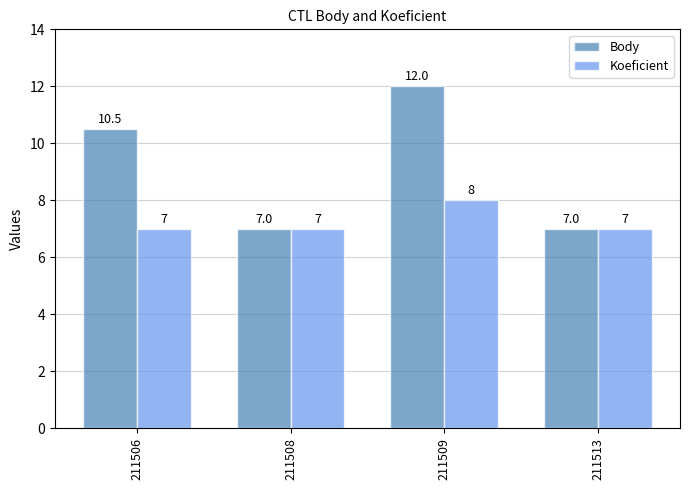

What is the highest value of the Koeficient series?

8.0